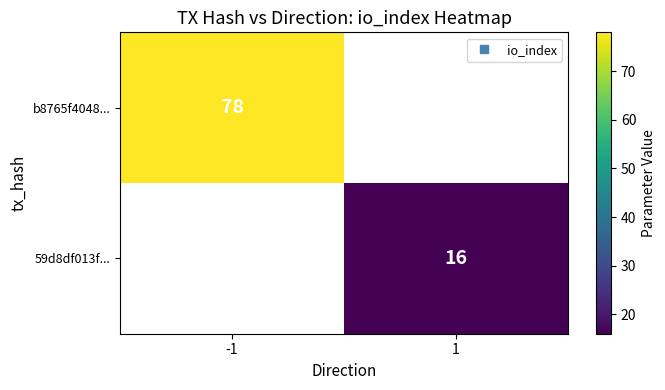

At how many categories does at least one series exceed 47?

1